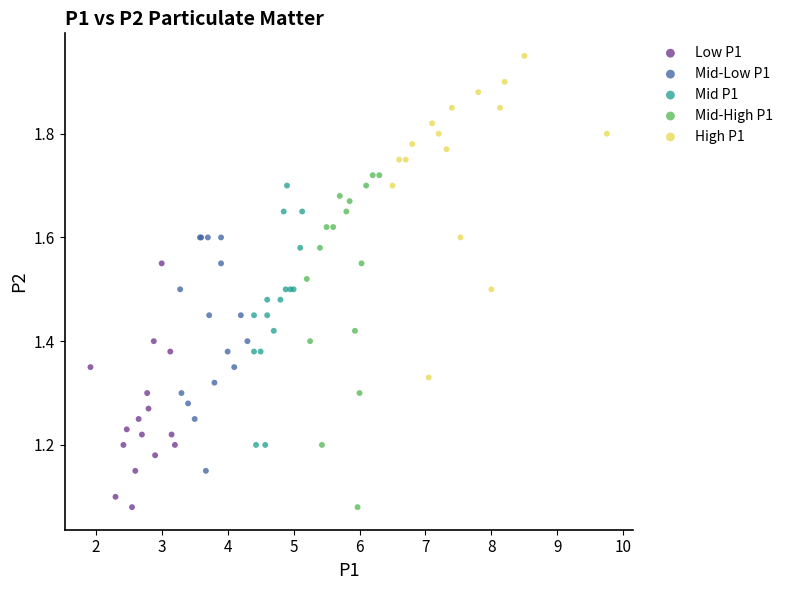

Which series contains the highest Y value?

High P1